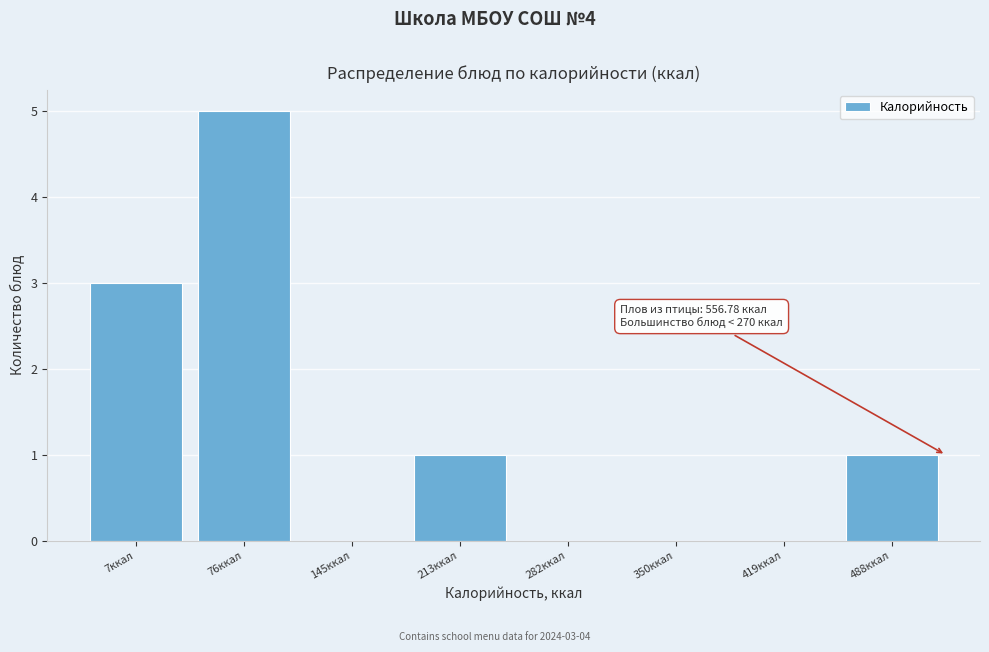

Reading left to right, list all the values displayed in this chart.

7ккал=3	76ккал=5	145ккал=0	213ккал=1	282ккал=0	350ккал=0	419ккал=0	488ккал=1